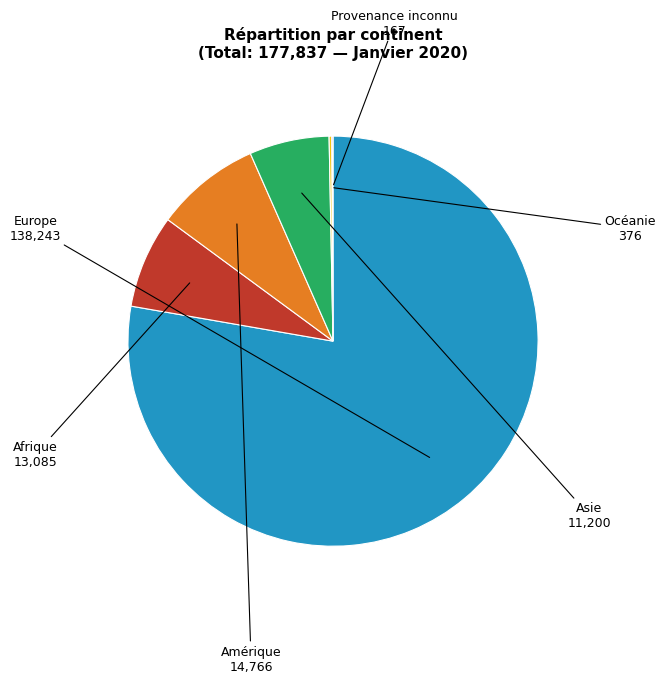

Do Asie and Afrique together represent more than half of the pie?

No